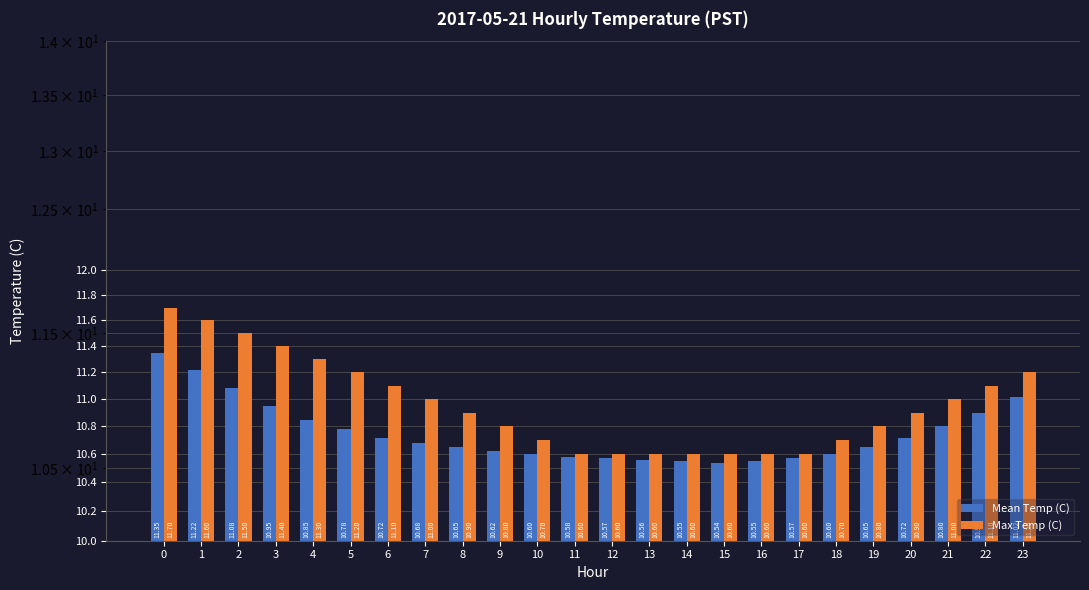

At 1, list the series in order from largest to smallest.

Max Temp (C), Mean Temp (C)